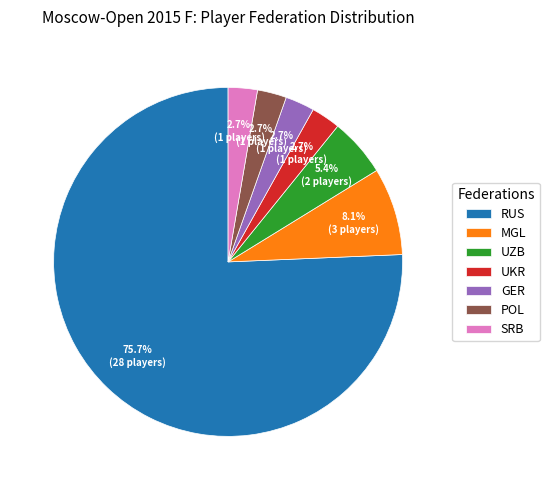

True or false: MGL accounts for 18% of the total.

False